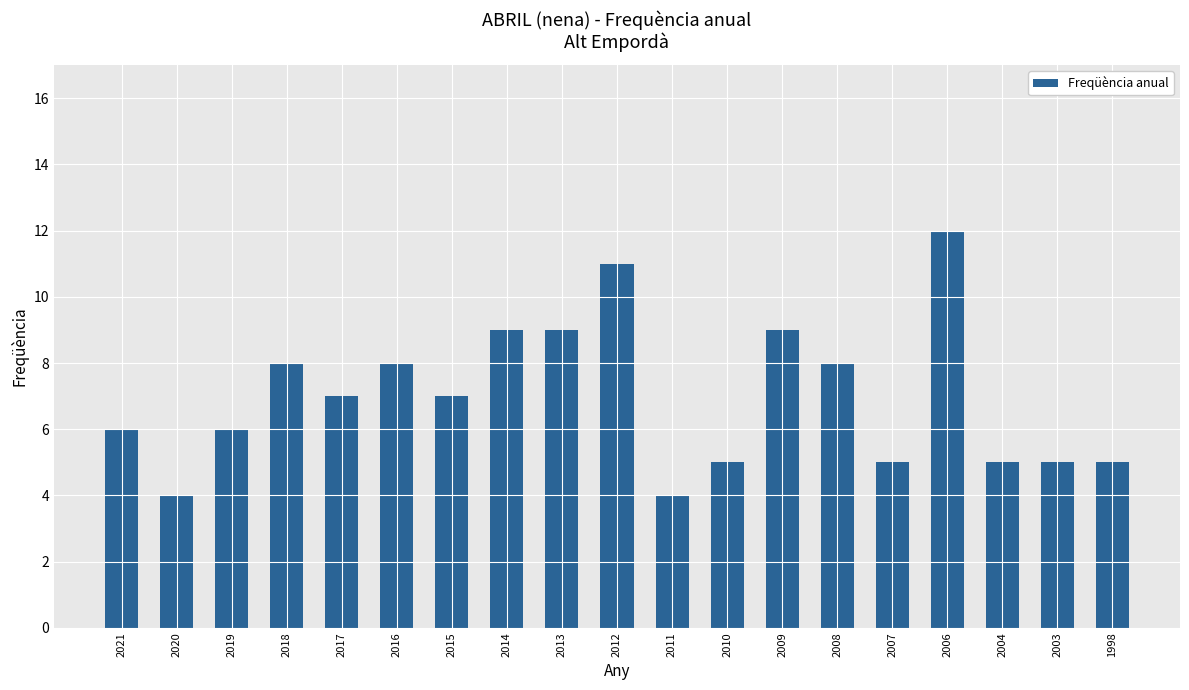

What is the maximum value shown in the chart?

12